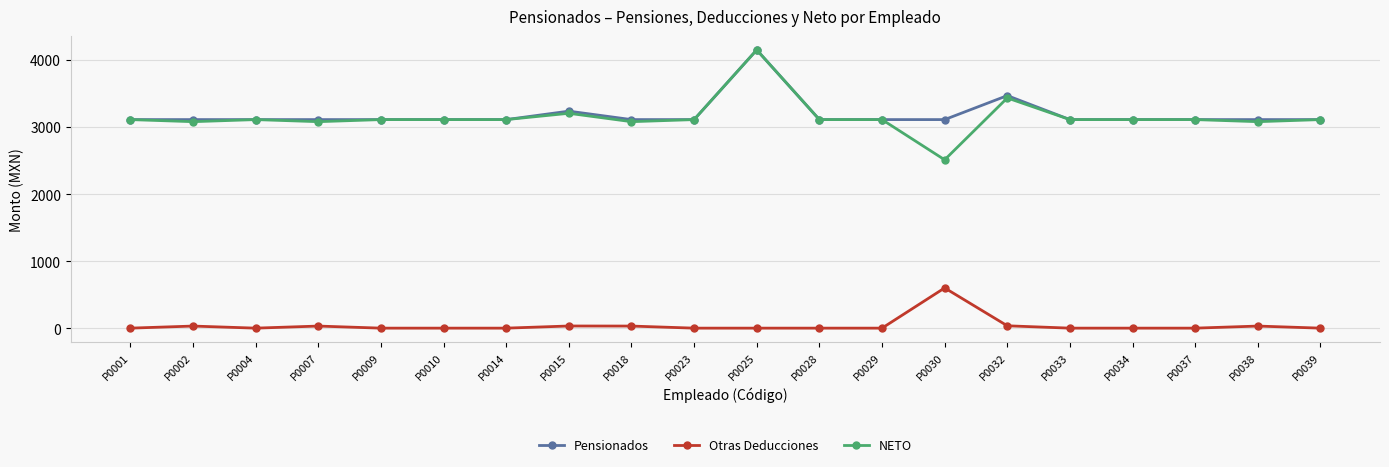

True or false: Otras Deducciones has more than 0 points higher than both neighbors.

True